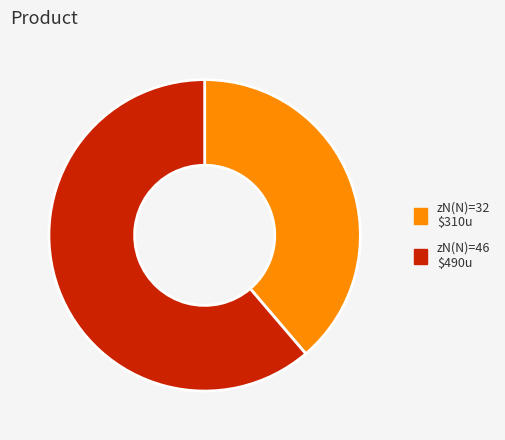

Is there a majority slice in this chart?

Yes